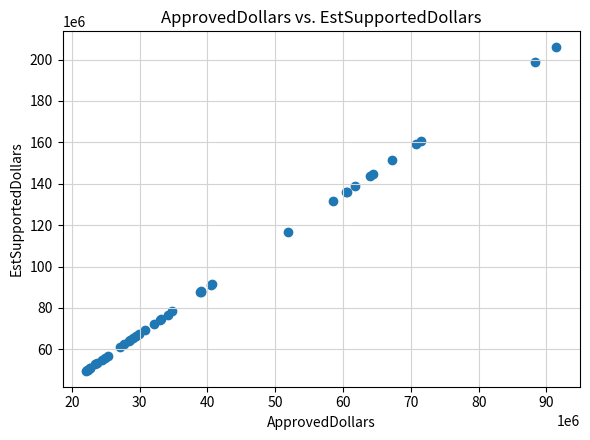

What Y value in the scatter plot is closest to 127773000?

131818500